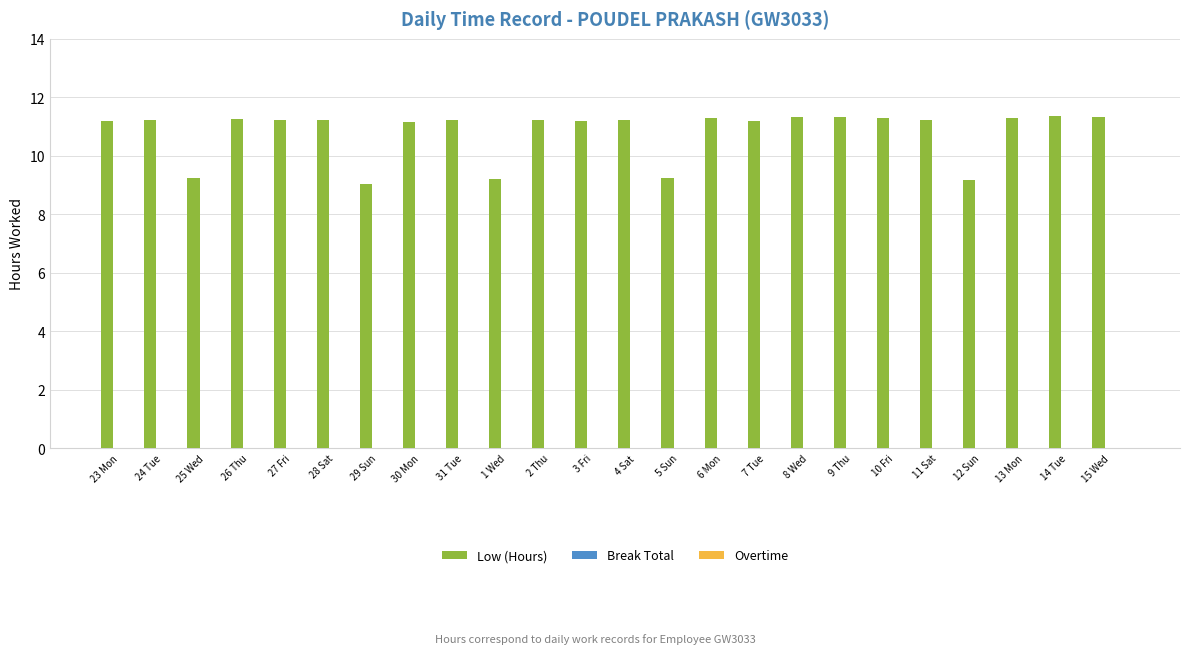

What is the value of the 14th bar from the left?

9.2